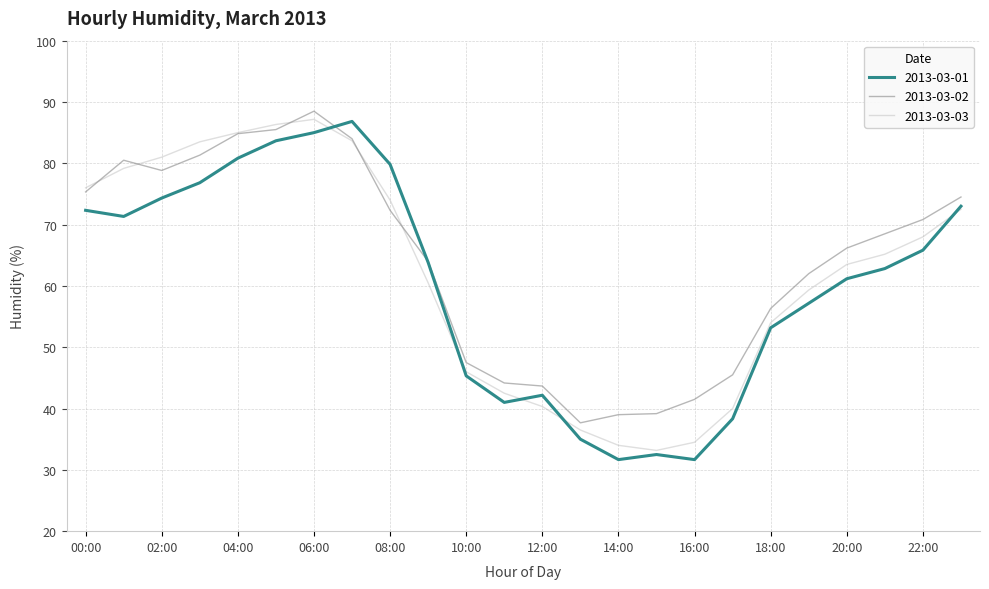

True or false: 2013-03-03 has more than 2 interior local peaks.

False